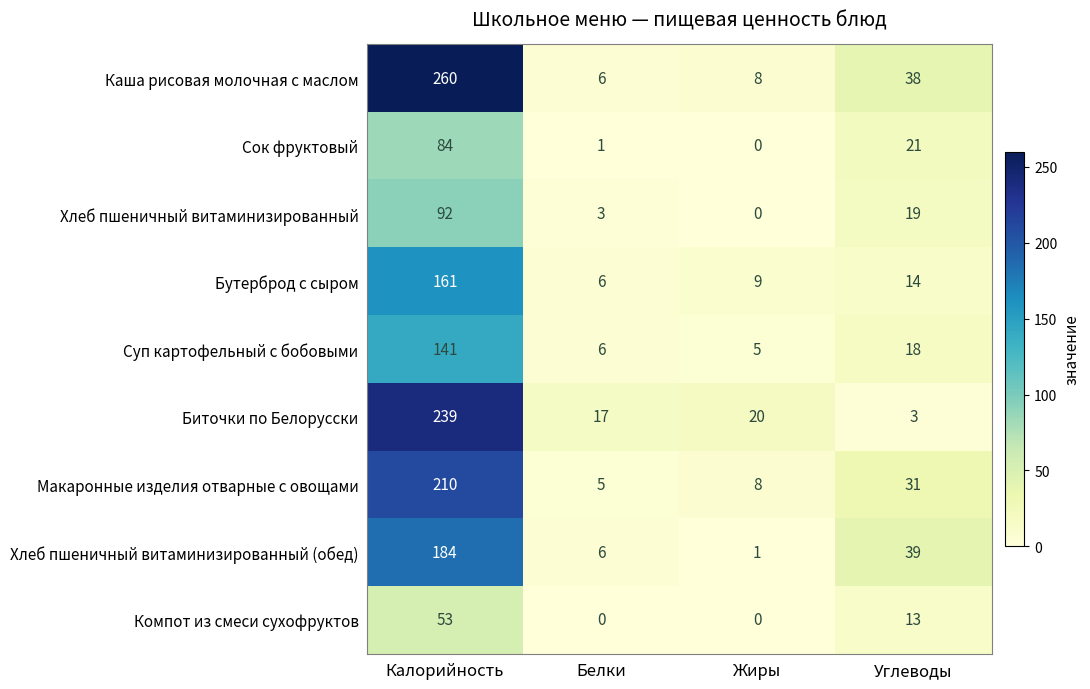

Which series has the largest range (max minus min)?

Каша рисовая молочная с маслом